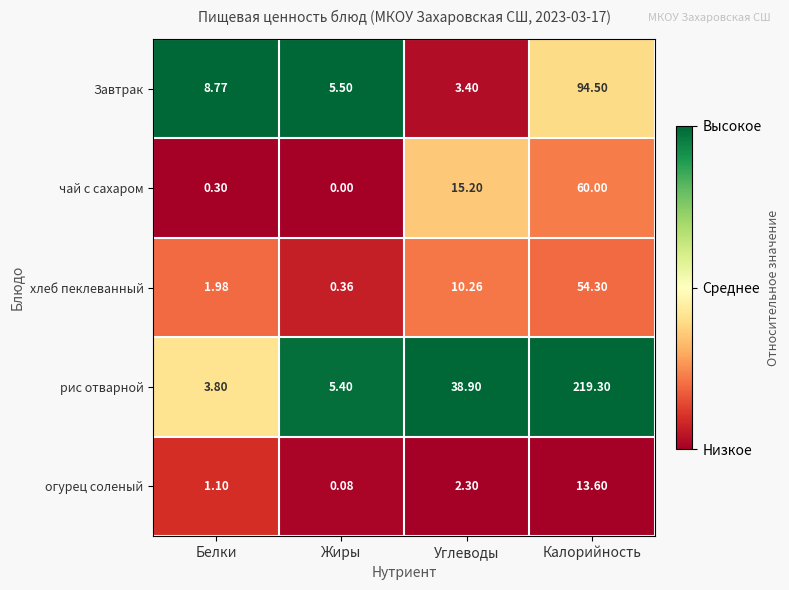

At which category is the sum across all series the highest?

Калорийность